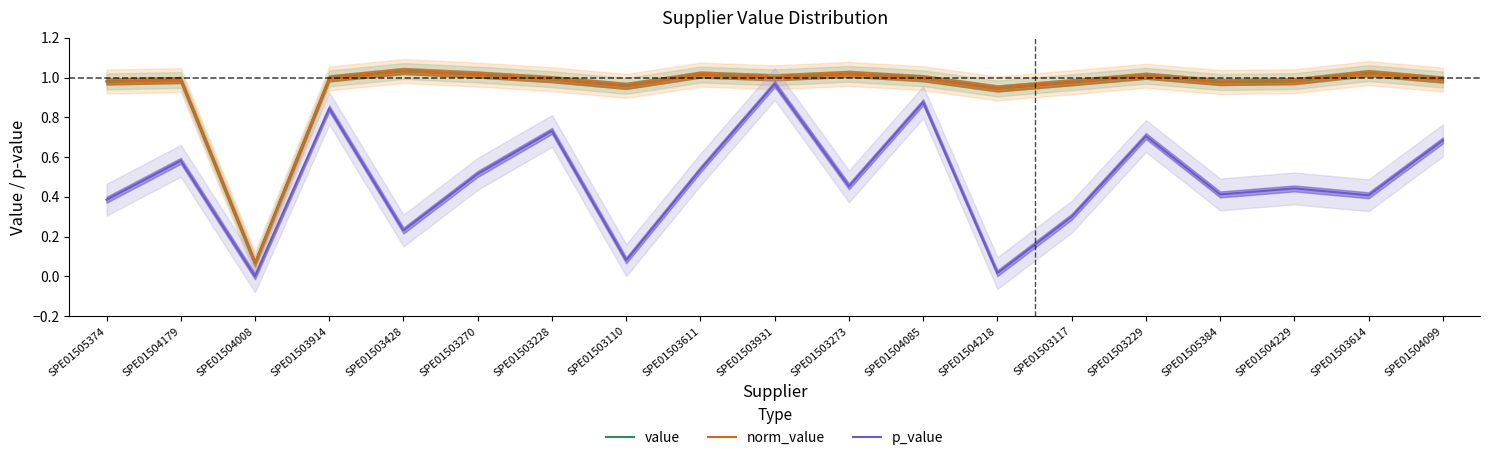

What is the sum of the value values at SPE01503110 and SPE01505374?

1.9